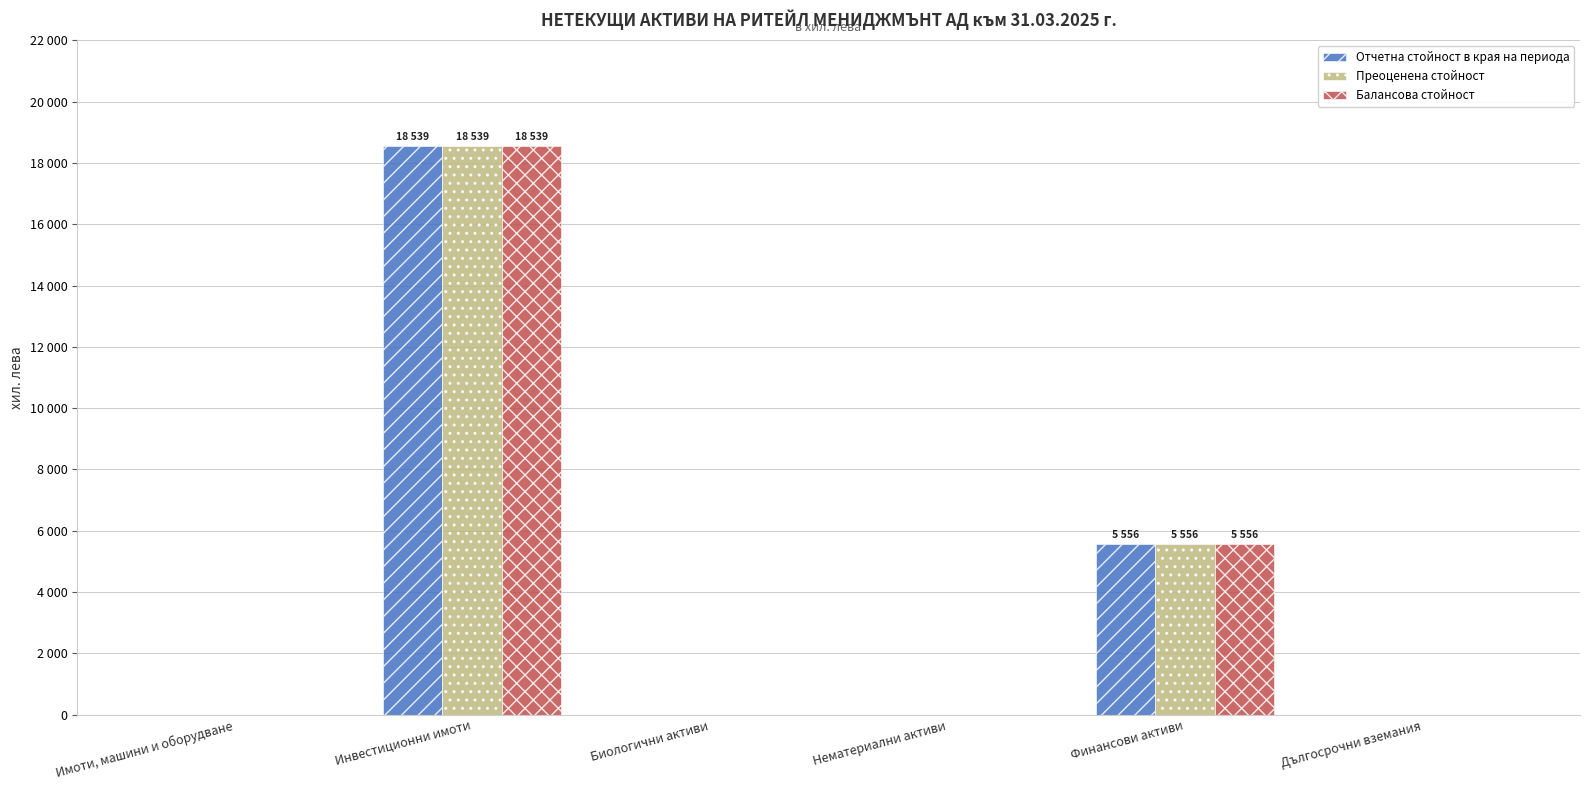

What are all the series names shown in the legend?

Отчетна стойност в края на периода, Преоценена стойност, Балансова стойност